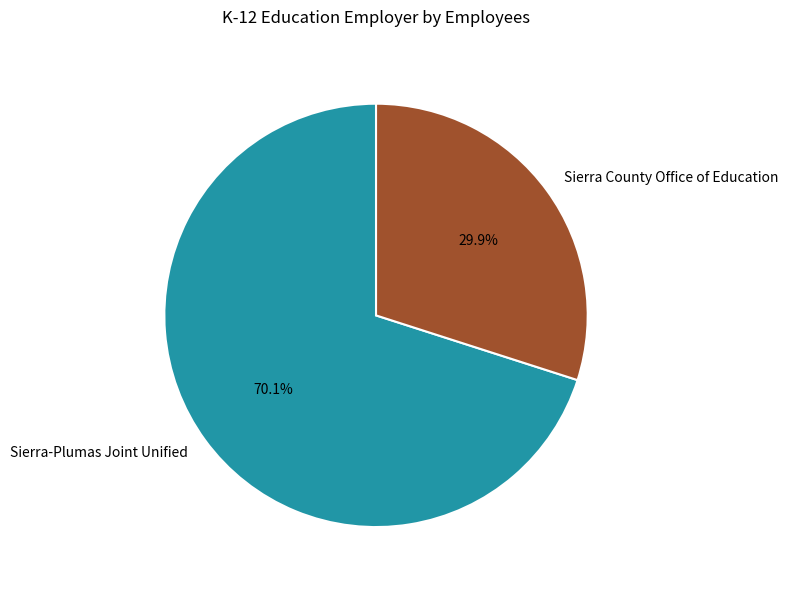

To the nearest percent, what is the combined percentage of Sierra-Plumas Joint Unified and Sierra County Office of Education?

100%